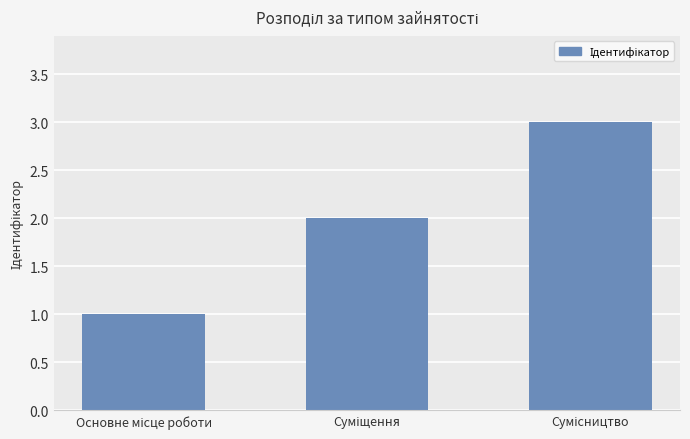

Count the number of categories in the chart.

3